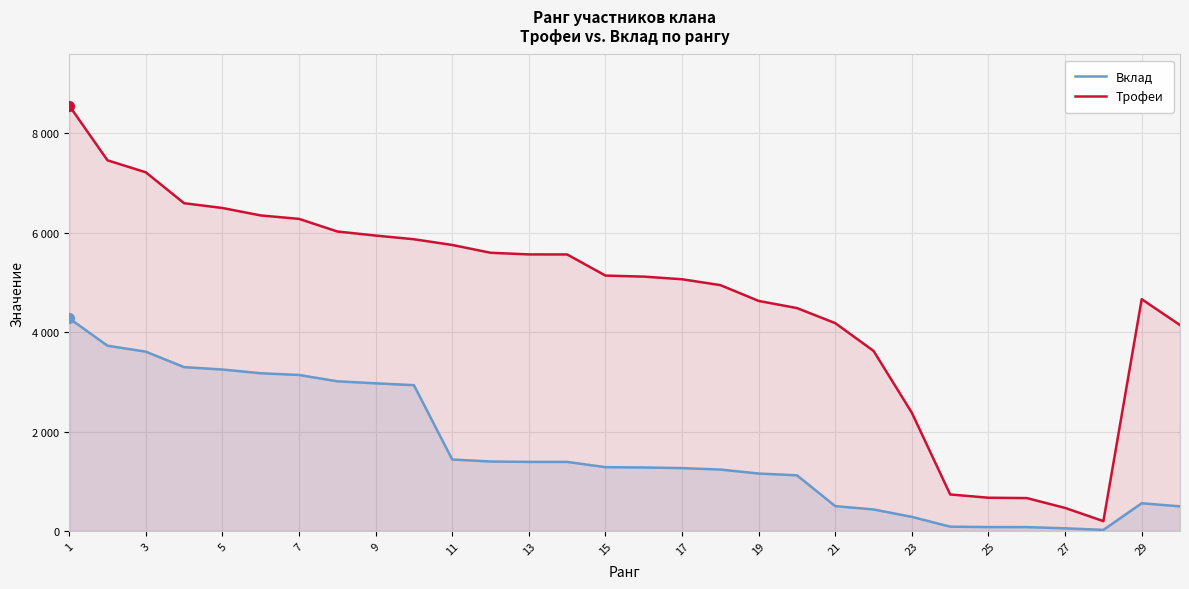

Which series has the widest spread of Y values?

Трофеи